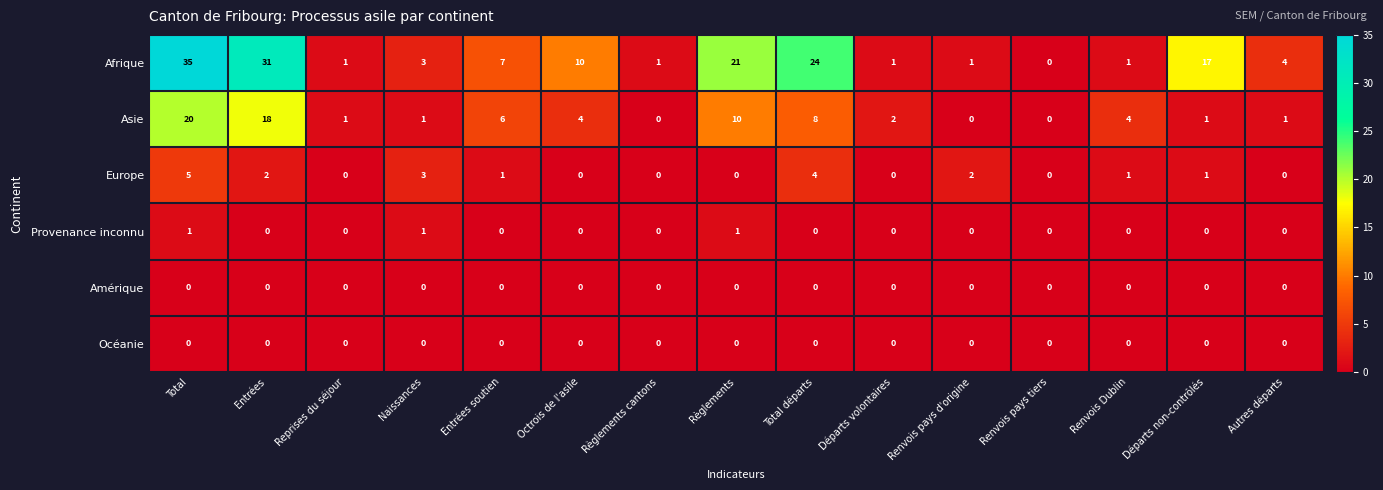

At which label does Afrique reach its peak?

Total